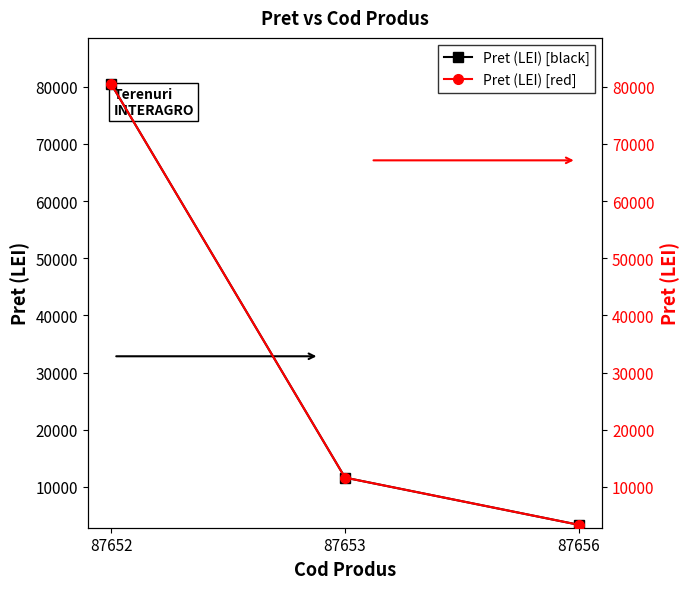

Count the number of data series in this chart.

2